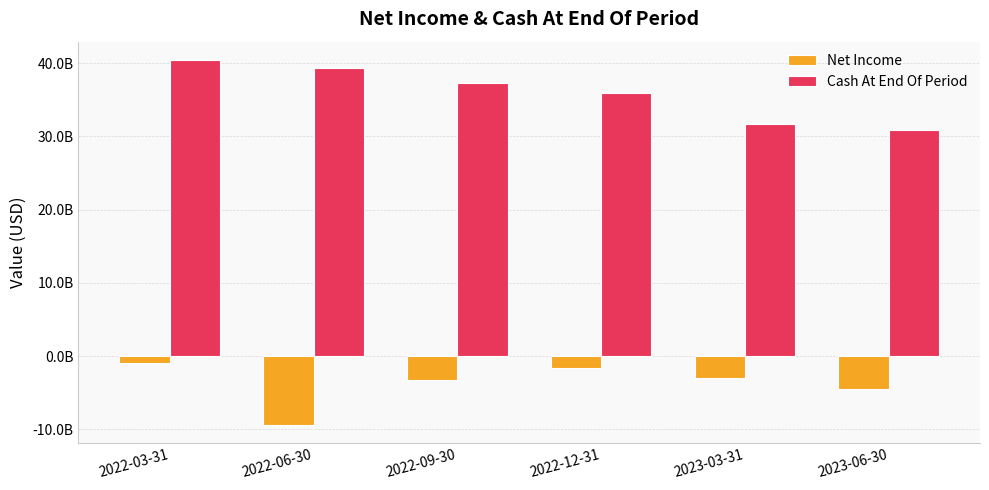

The value of Net Income at 2022-03-31 is -903000000. True or false?

True